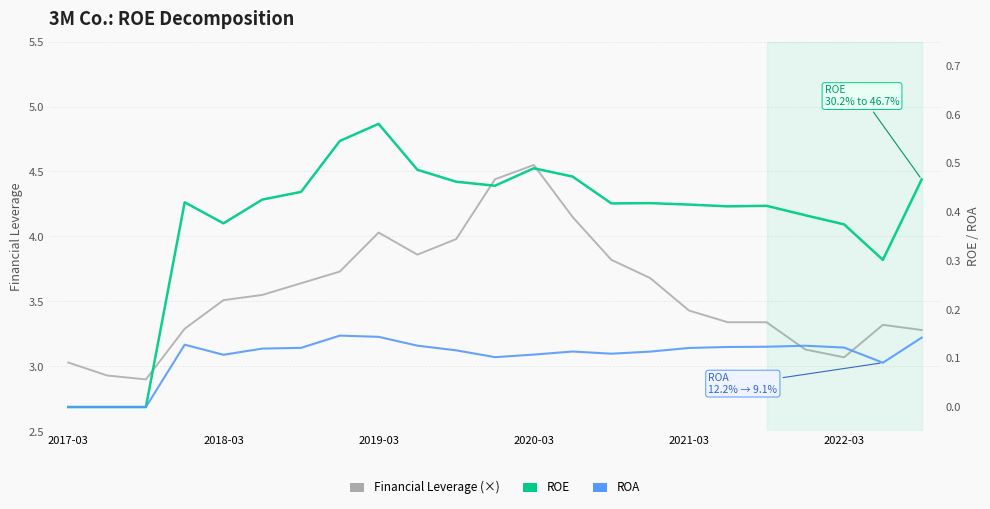

True or false: Financial Leverage has a value of 3.0 at 2017-03.

True